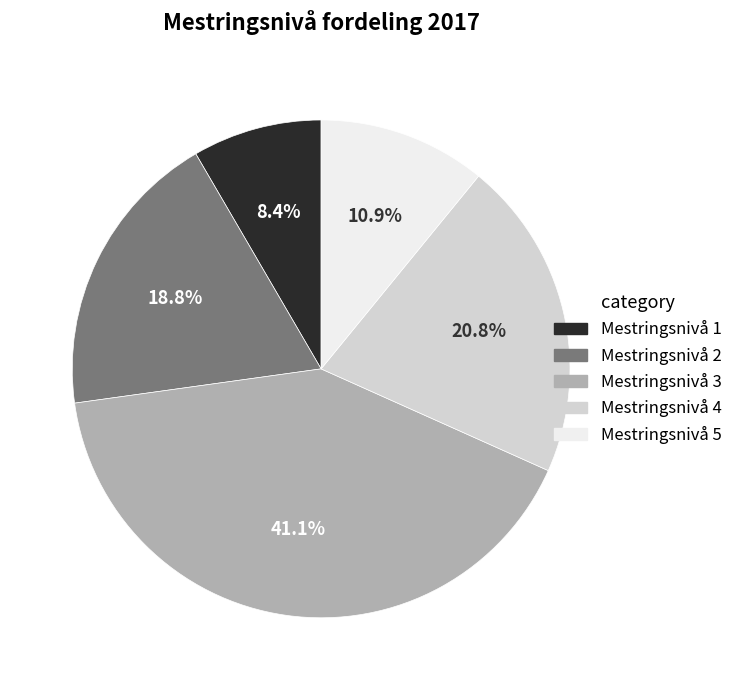

Which category has the smallest portion of the pie?

Mestringsnivå 1